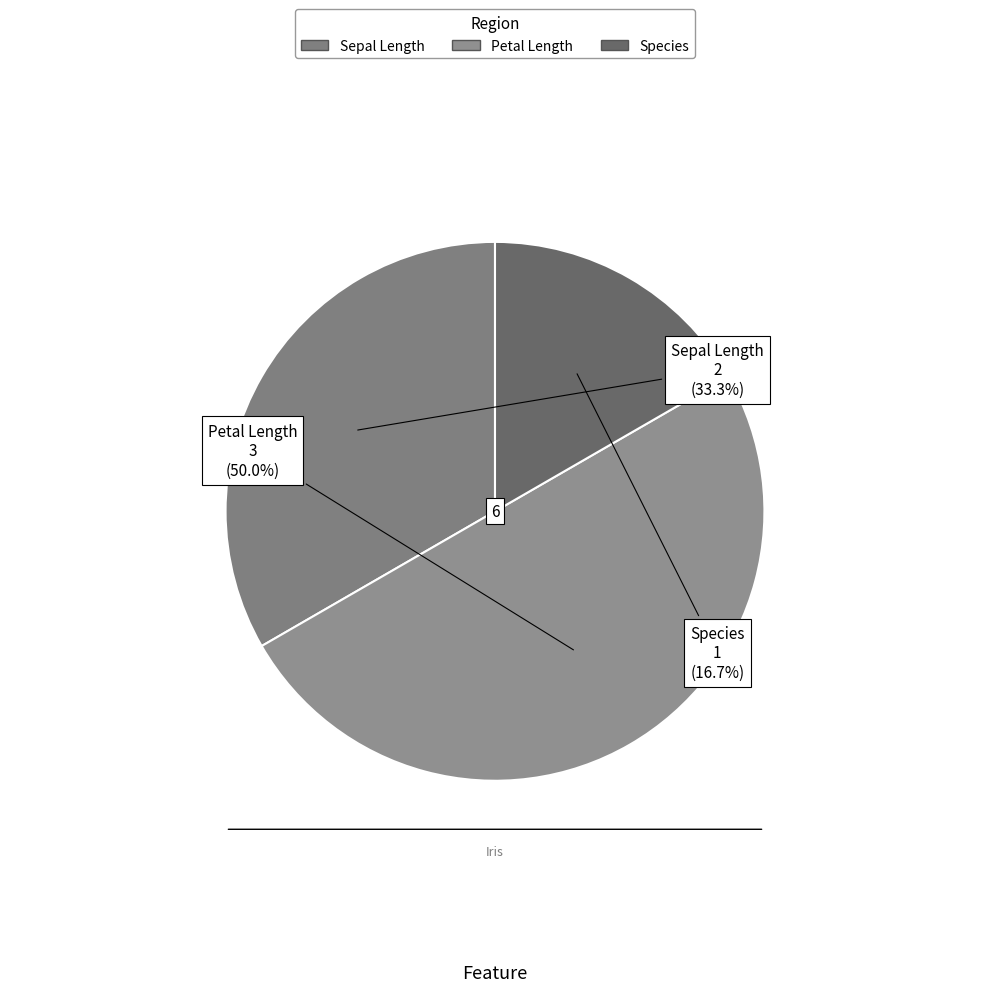

Which slice is the smallest?

Species